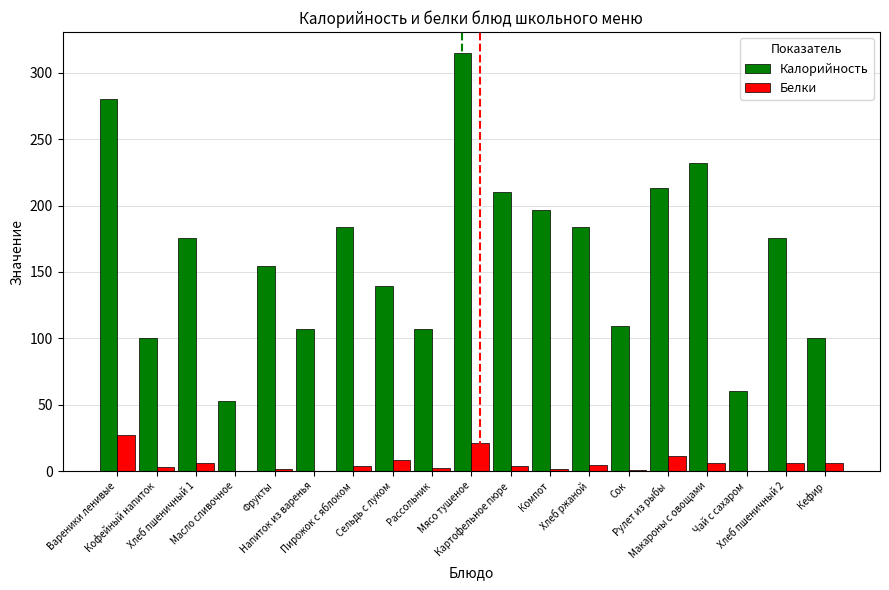

Count the number of data series in this chart.

2